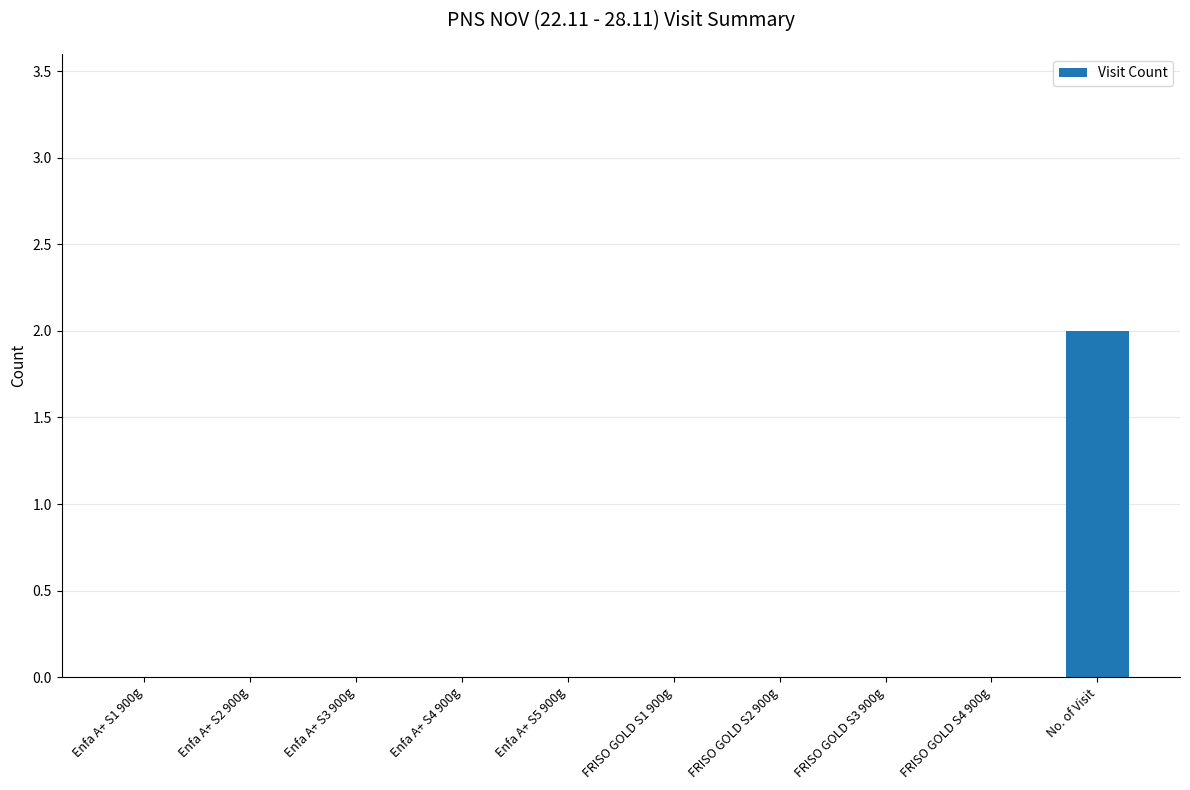

Is it true that the value at FRISO GOLD S2 900g is 0?

True